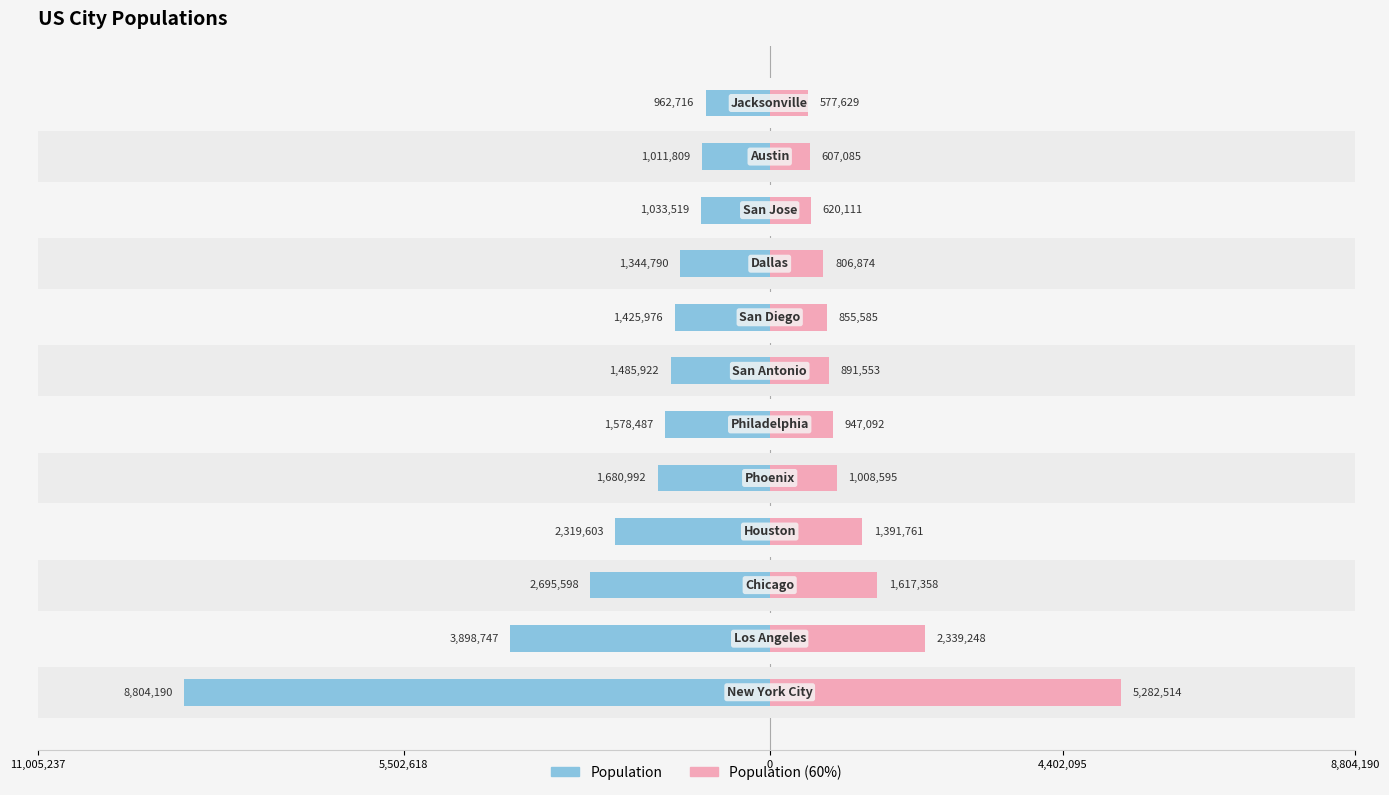

Reading left to right, list all the values displayed in this chart.

Population (Left): -8804190.0	-3898747.0	-2695598.0	-2319603.0	-1680992.0	-1578487.0	-1485922.0	-1425976.0	-1344790.0	-1033519.0	-1011809.0	-962716.0
Population (Right): 5282514.0	2339248.2	1617358.8	1391761.8	1008595.2	947092.2	891553.2	855585.6	806874.0	620111.4	607085.4	577629.6